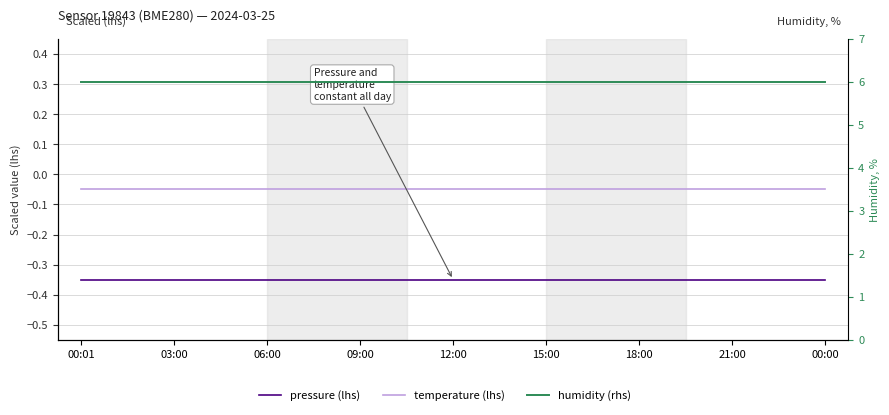

How many categories are shown in the chart?

17